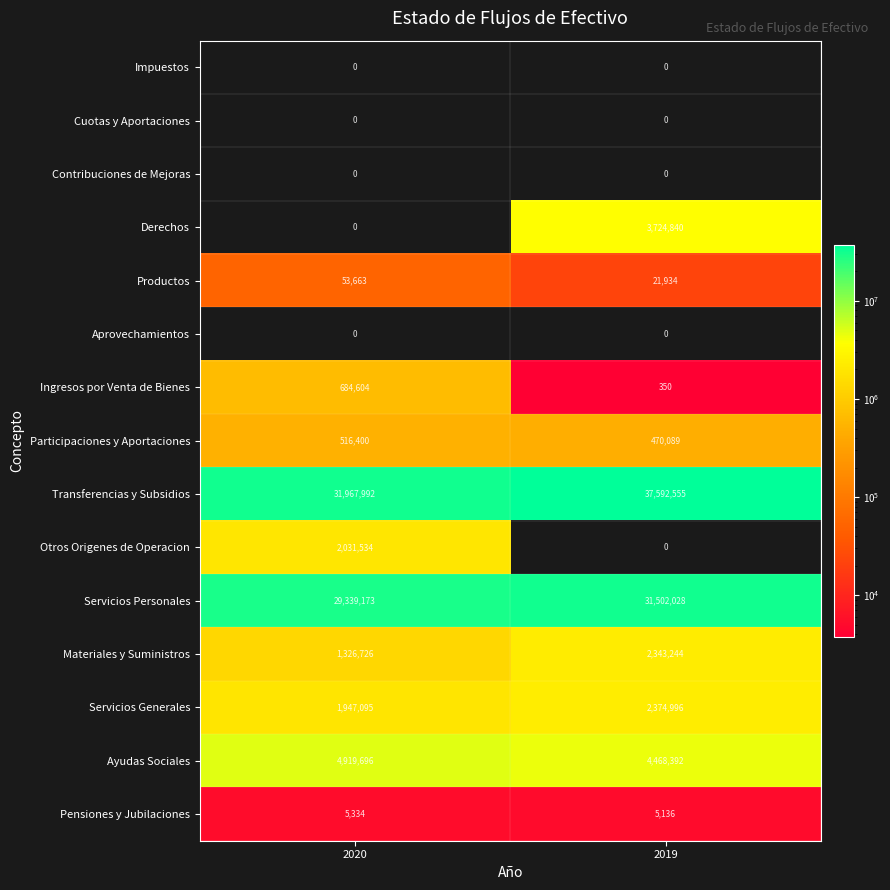

True or false: Servicios Personales has a value of 46633692 at 2019.

False